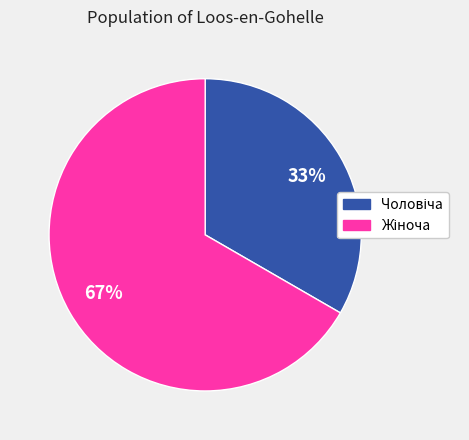

Does any single category account for the majority?

Yes